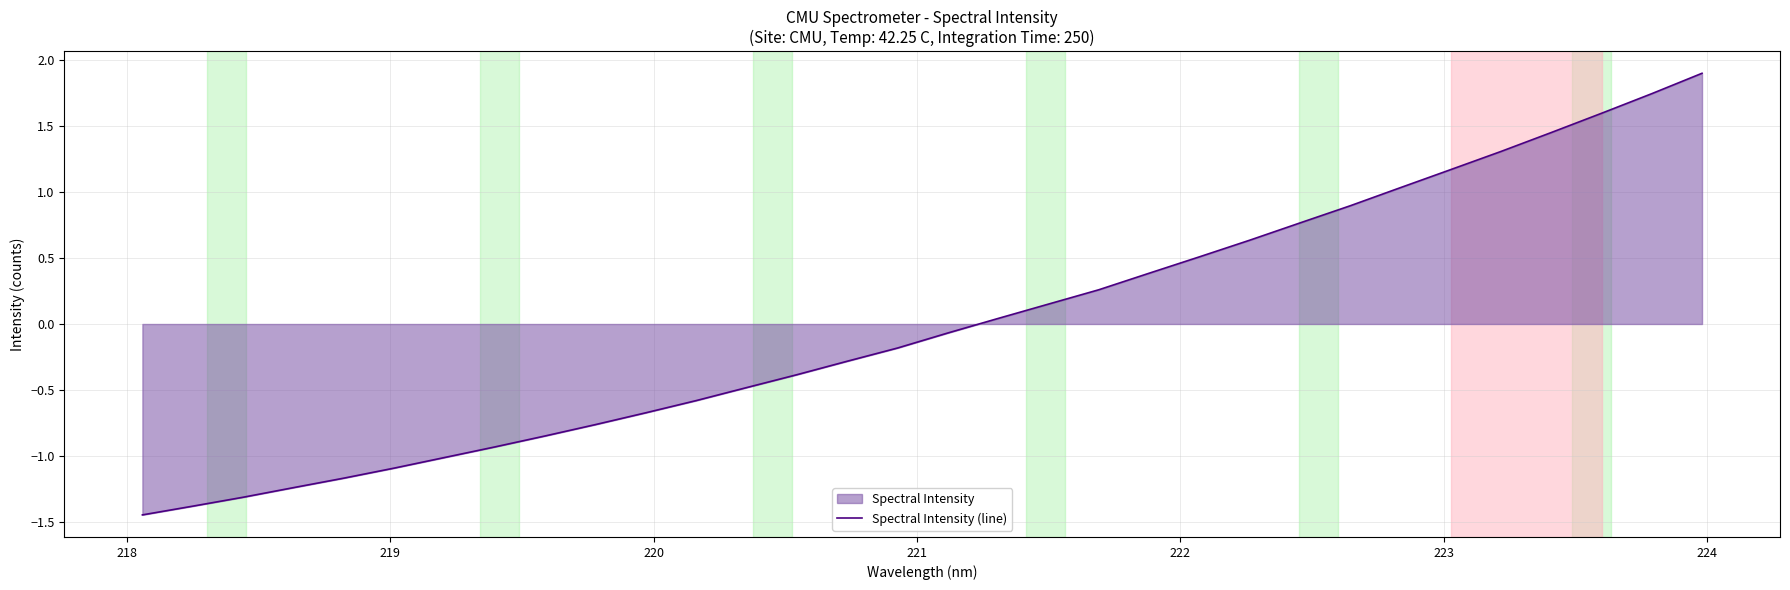

What is the greatest value displayed?

1.9